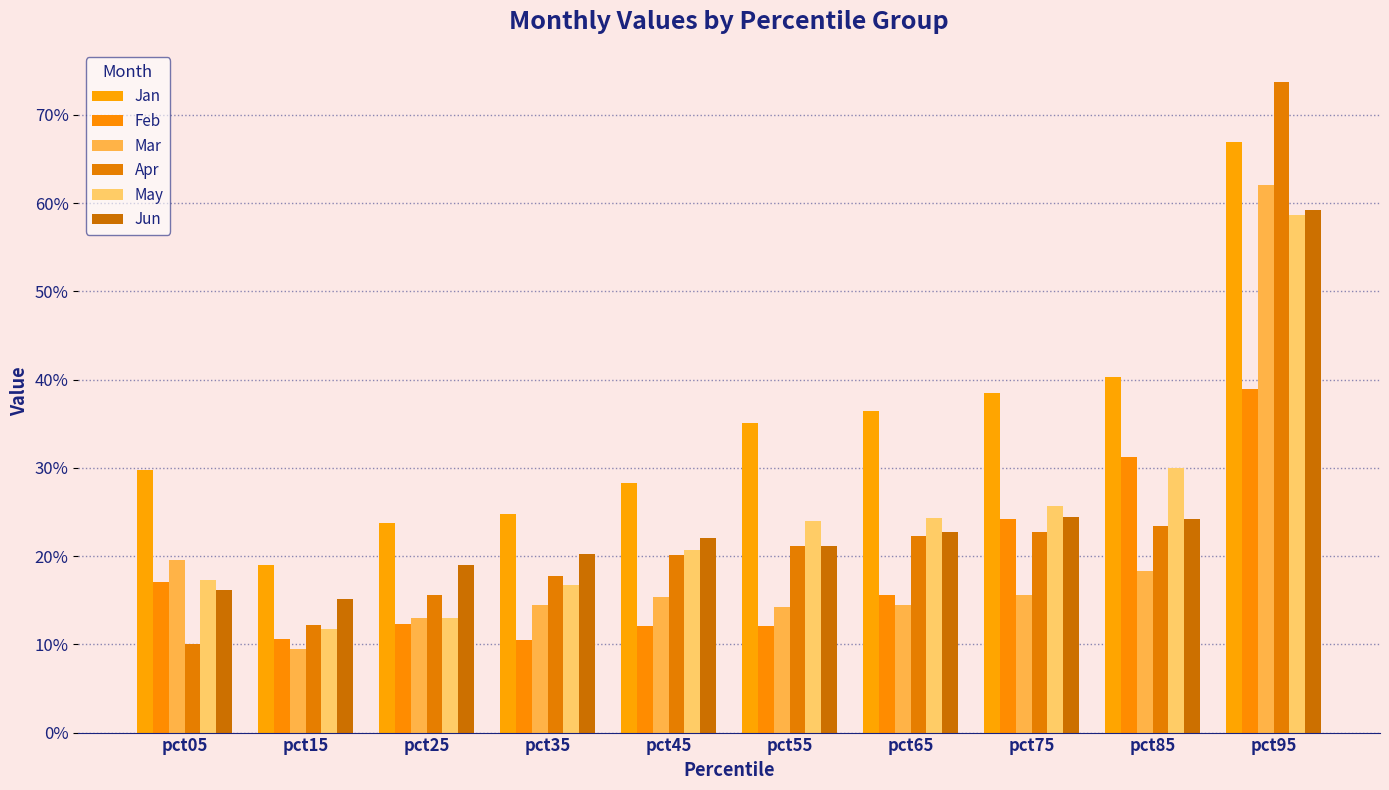

Are the bars grouped side by side (vs. stacked)?

Yes